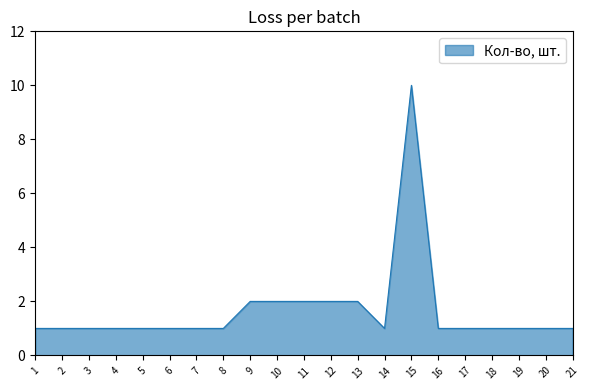

What is the greatest value displayed?

10